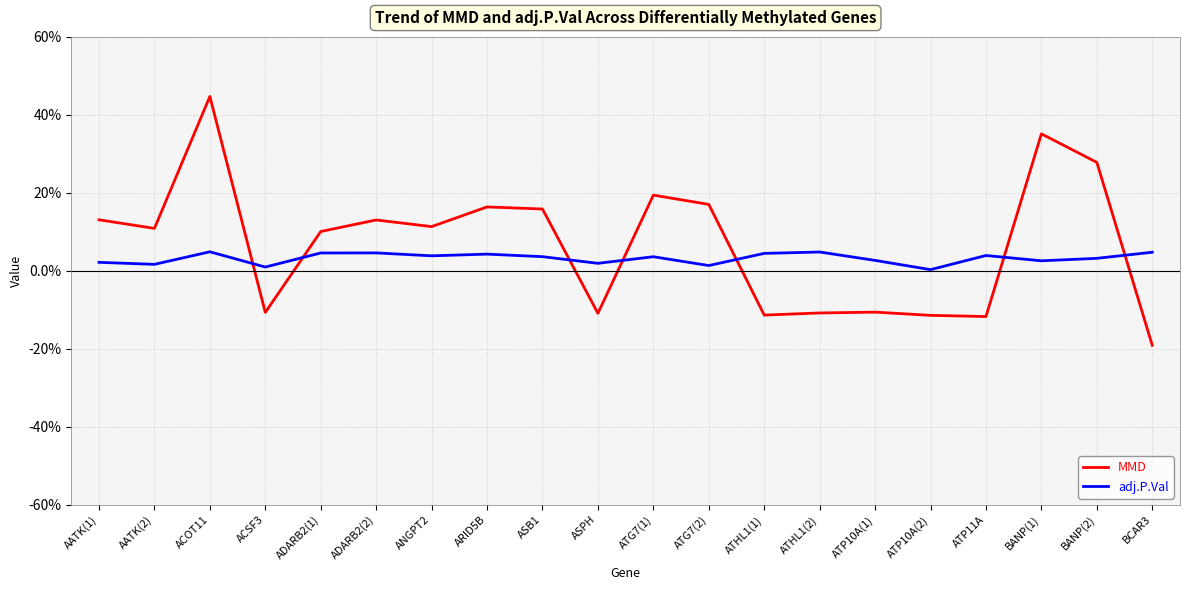

Which series changed the most between BANP(1) and BCAR3?

MMD